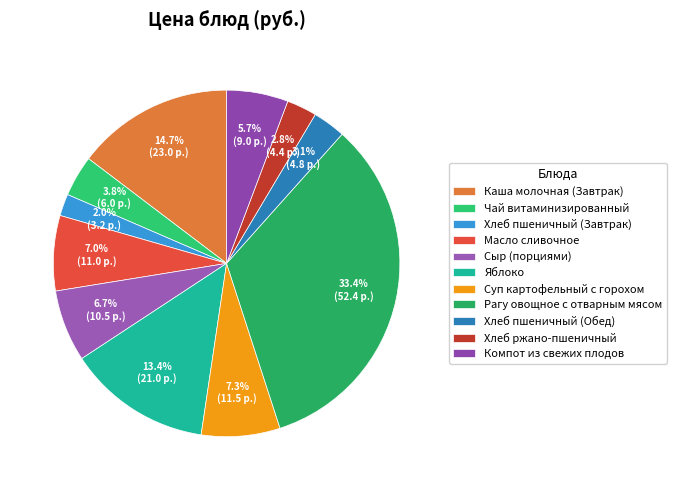

What is the ratio of the value at Масло сливочное to the value at Чай витаминизированный?

1.8